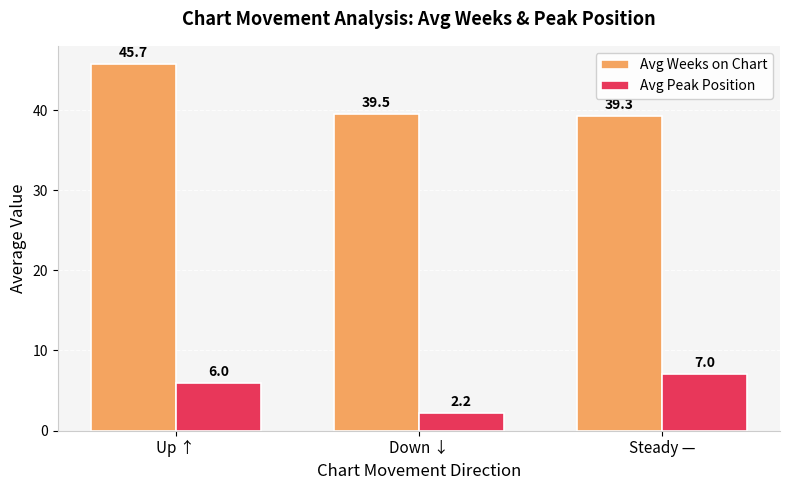

What position from the right is Steady —?

1